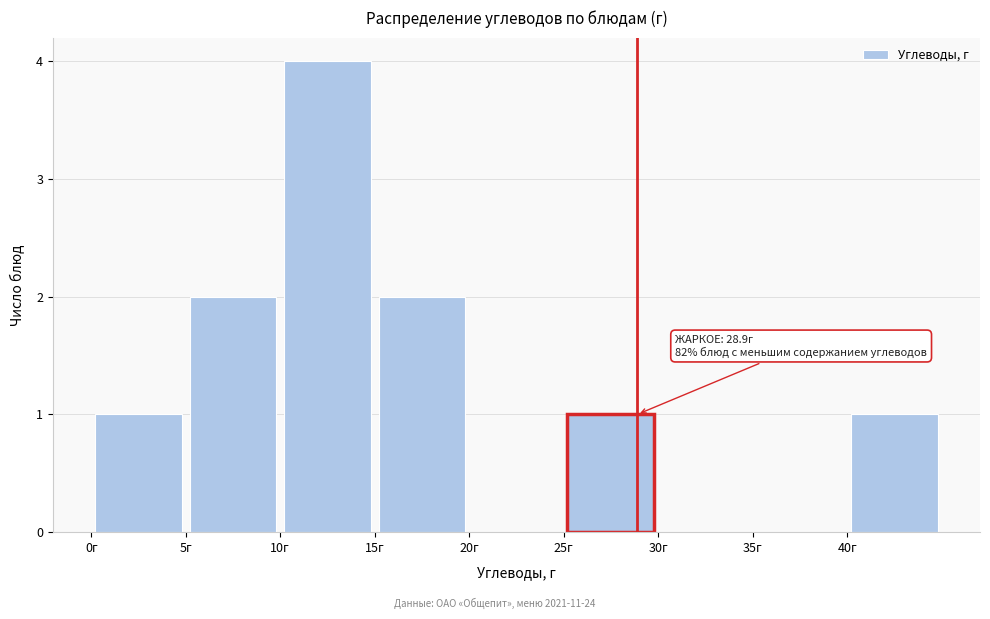

Over which range of the x-axis is the bar tallest?

10 to 15